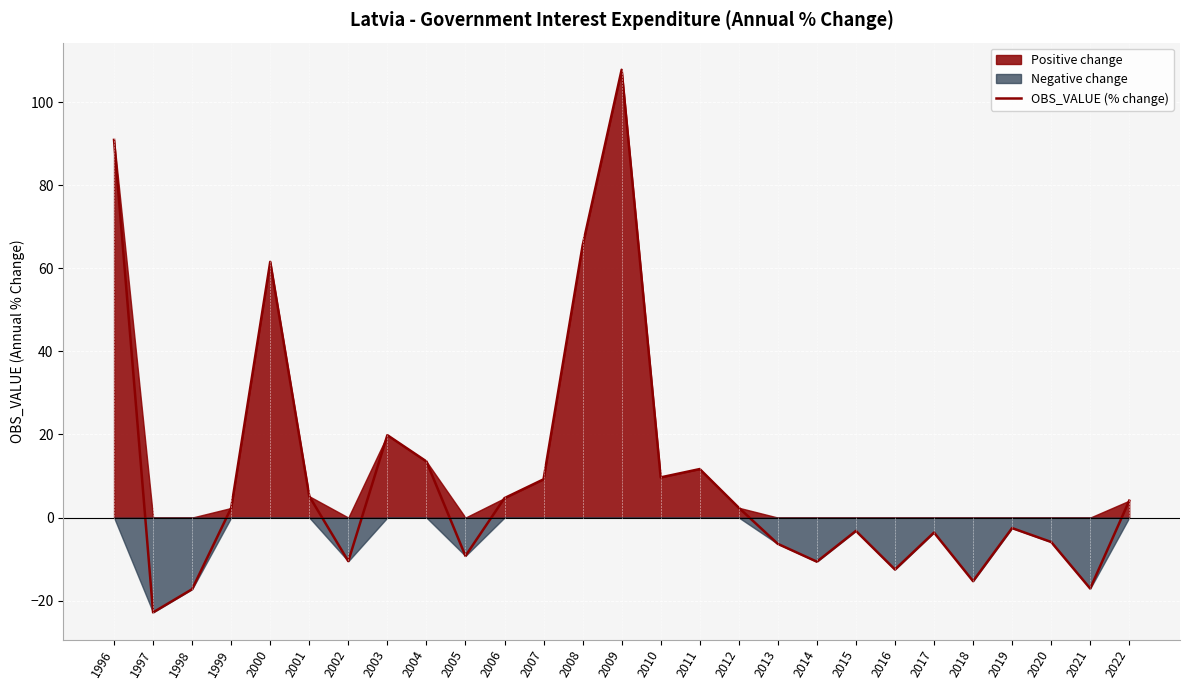

Reading left to right, what are all the values shown in this chart?

90.9	-22.8	-17.2	2.3	61.6	5.1	-10.5	19.8	13.5	-9.2	4.7	9.2	65.5	107.8	9.7	11.7	2.4	-6.3	-10.6	-3.2	-12.5	-3.6	-15.3	-2.5	-5.9	-17.1	4.1